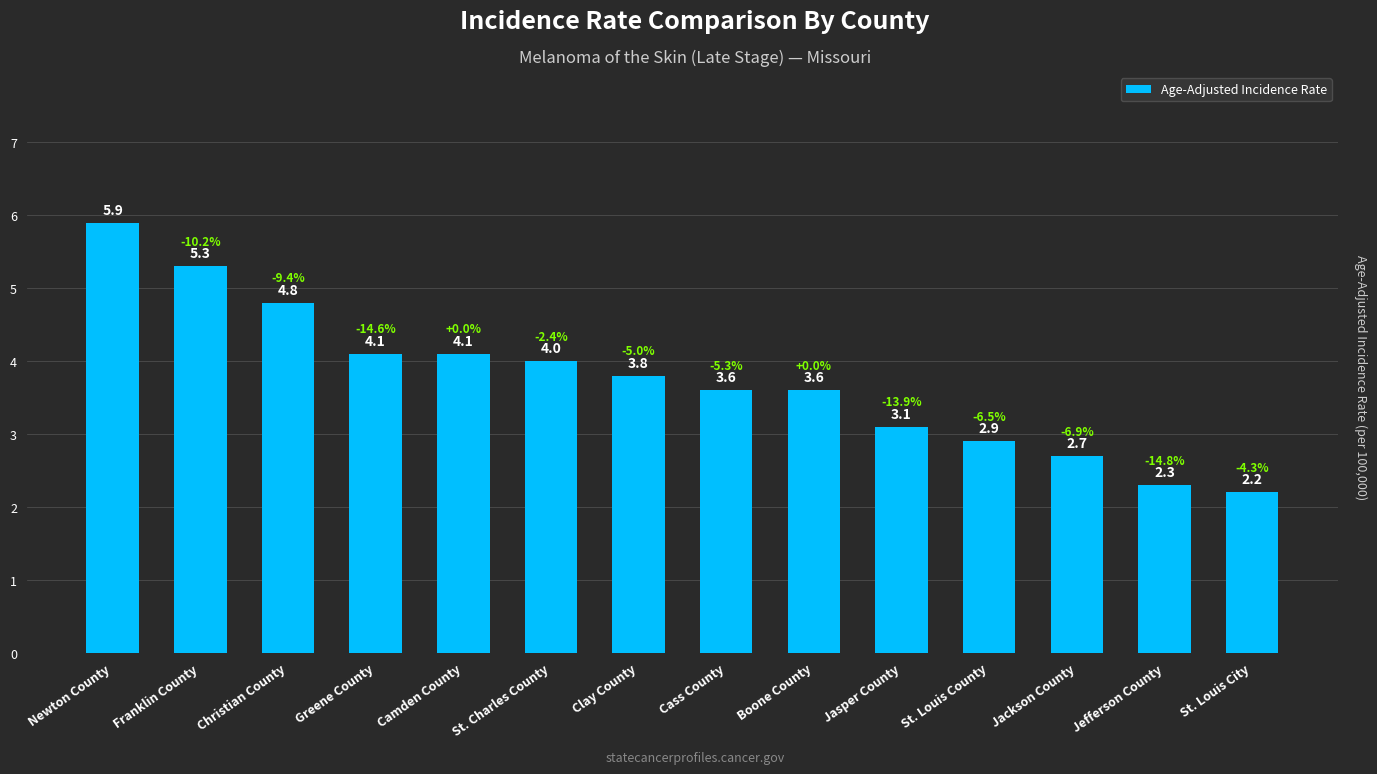

How many bars are there in total?

14